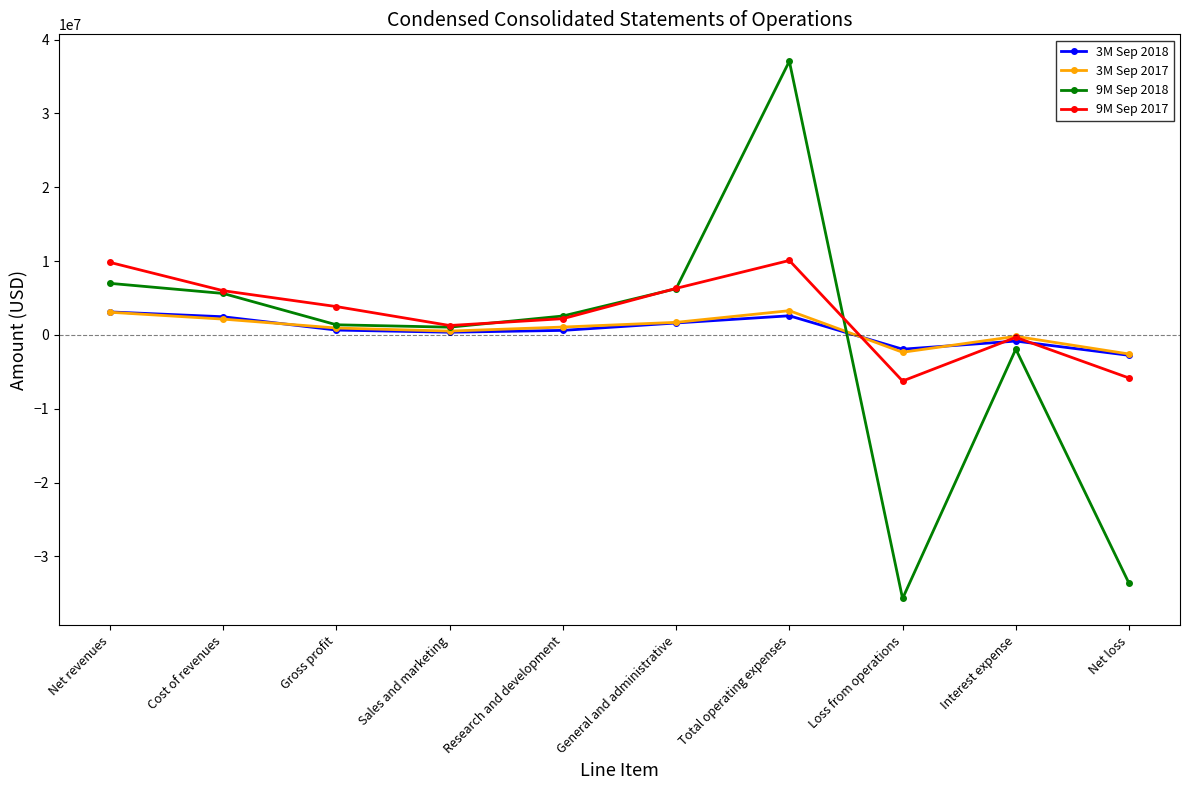

At which category is the sum across all series the highest?

Total operating expenses